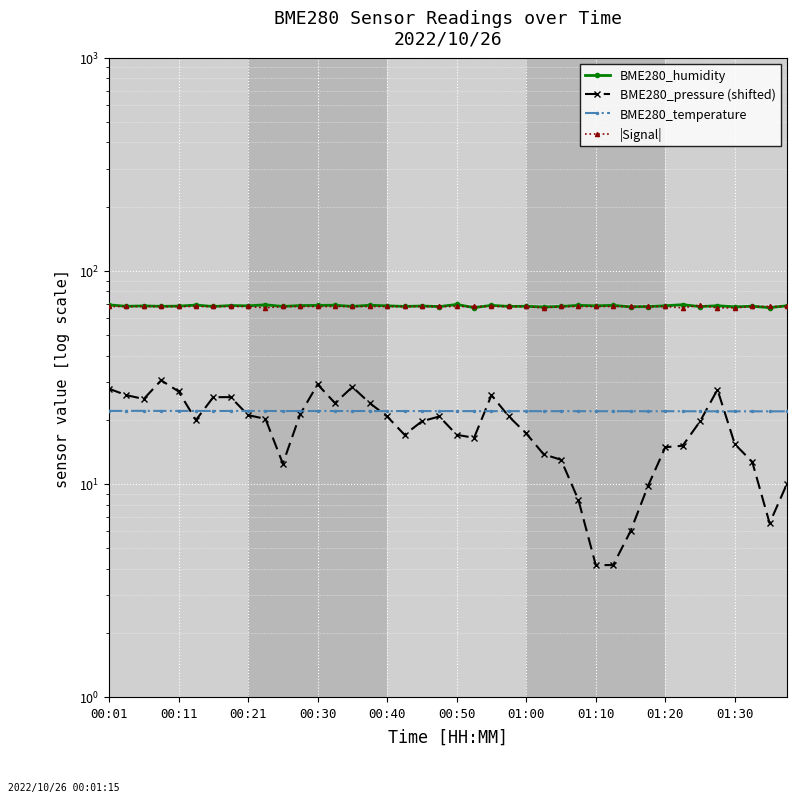

True or false: BME280_humidity and |Signal| cross at least once.

True